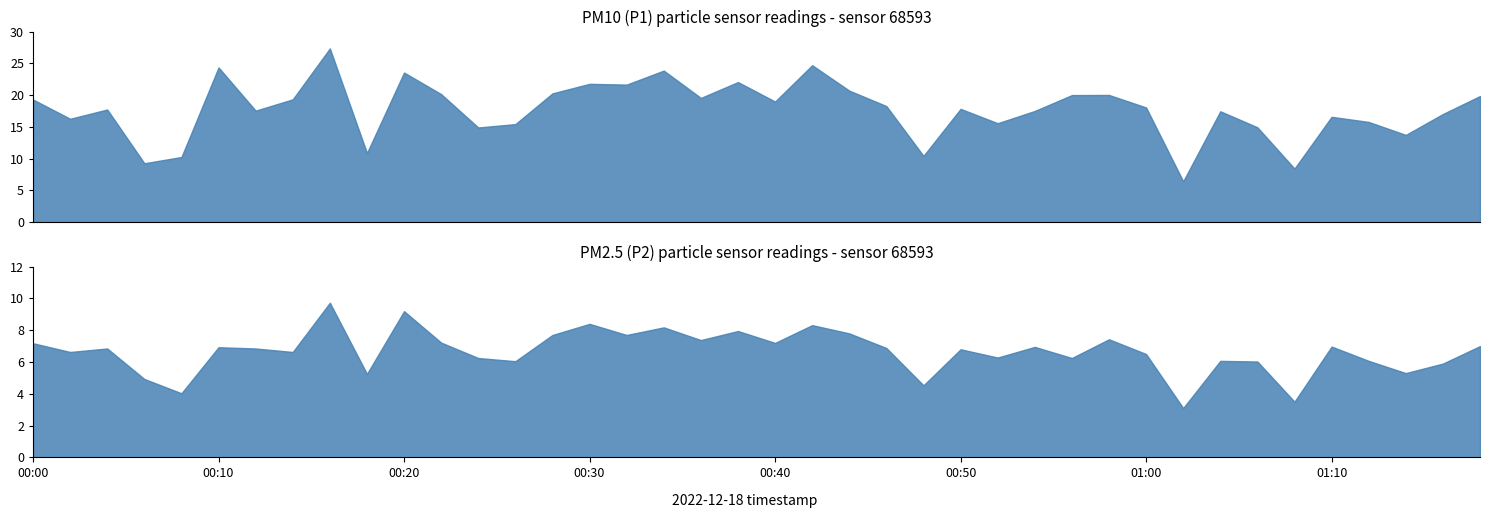

Is it true that P1 equals 13.7 at 02:36?

False